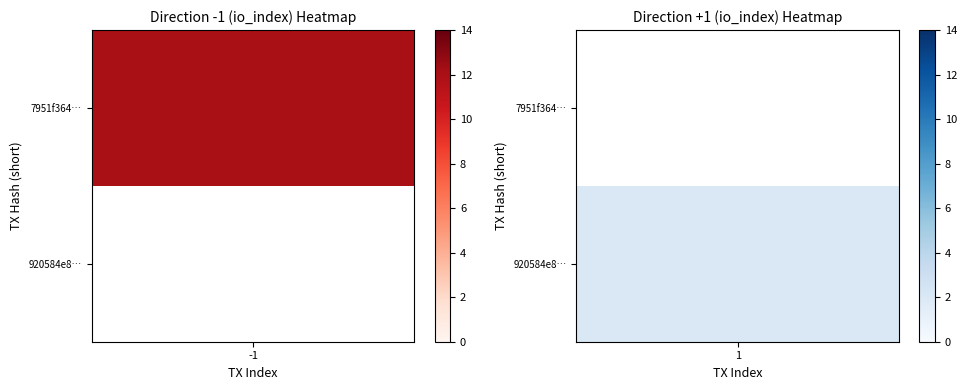

List the series in order of their overall mean, highest first.

7951f364ff9e13bffa16fb46ac0ed1db5bbf8e6, 920584e825300eda365f6770e82e26dc662ab57